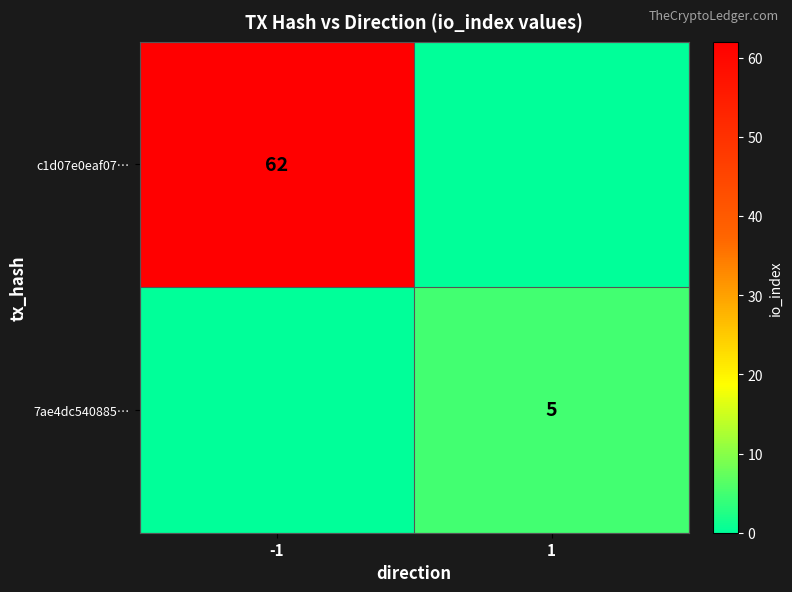

How many categories are shown in the chart?

2